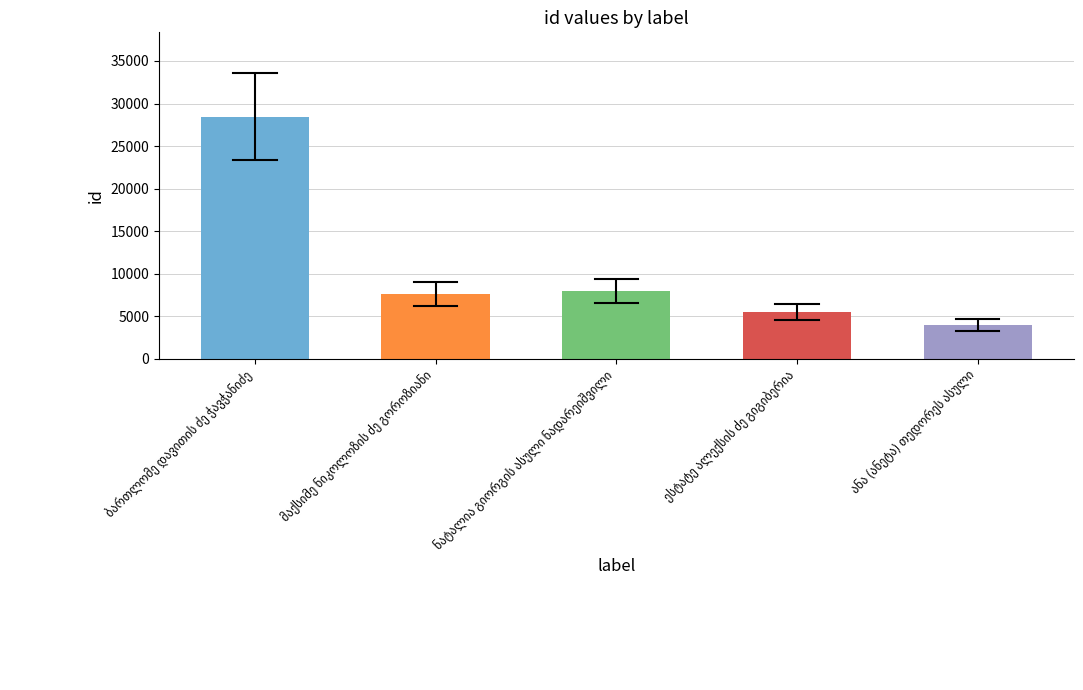

What is the maximum value shown in the chart?

28420